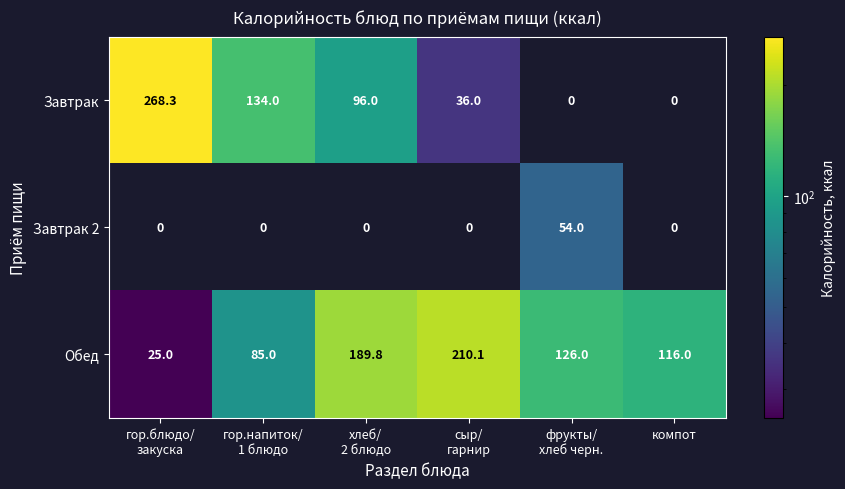

How many values in the Обед series are below 126?

3